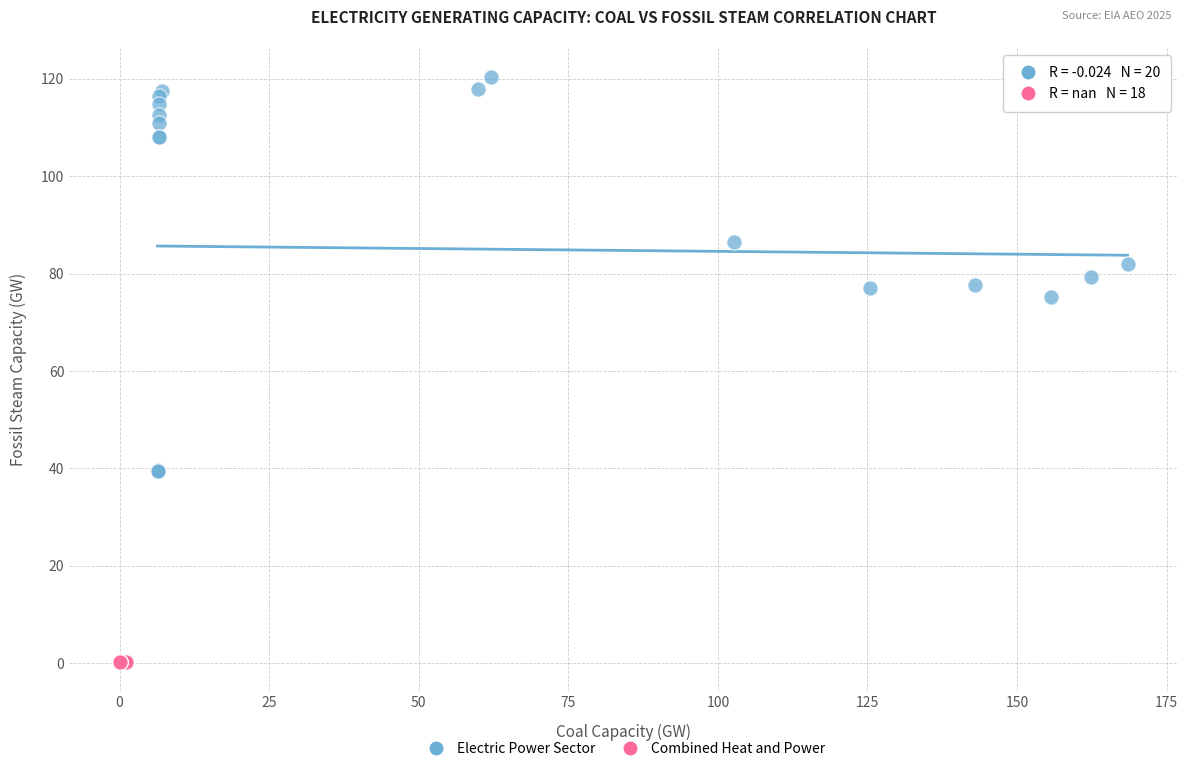

Which series reaches the minimum Y coordinate?

Combined Heat and Power